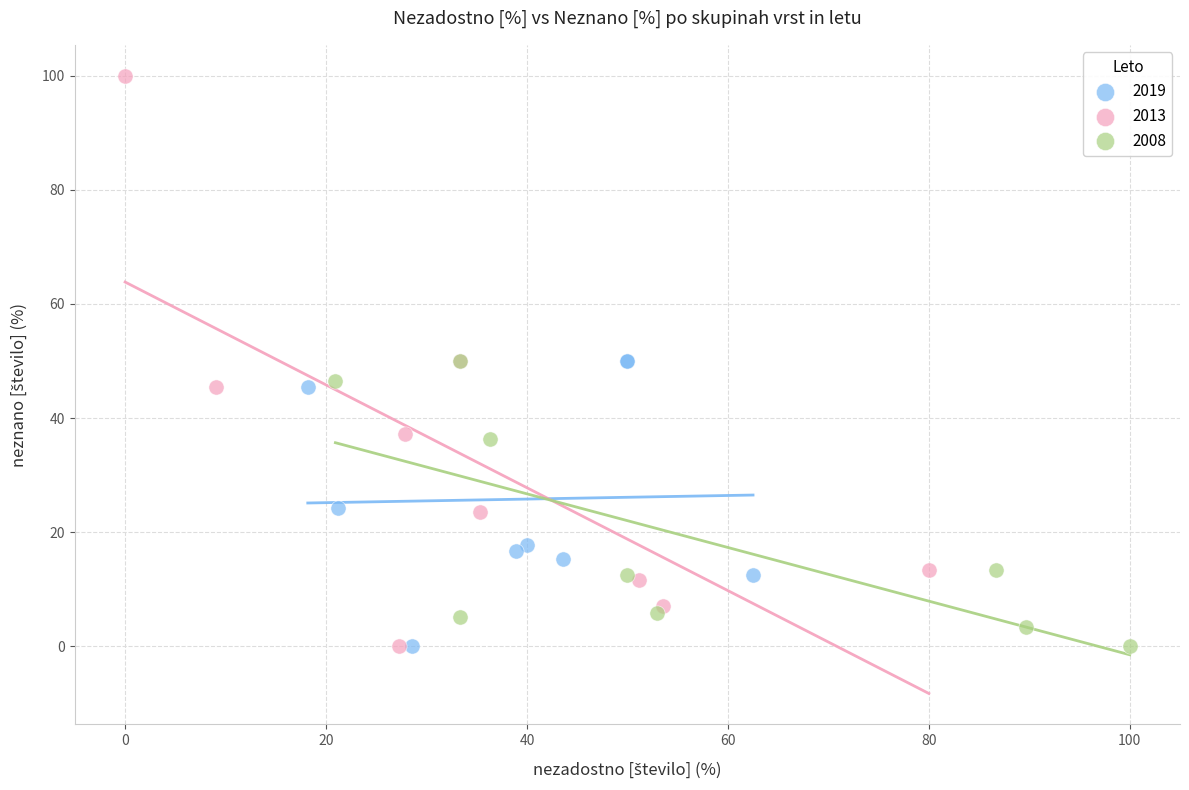

What are all the series names shown in the legend?

2019, 2013, 2008